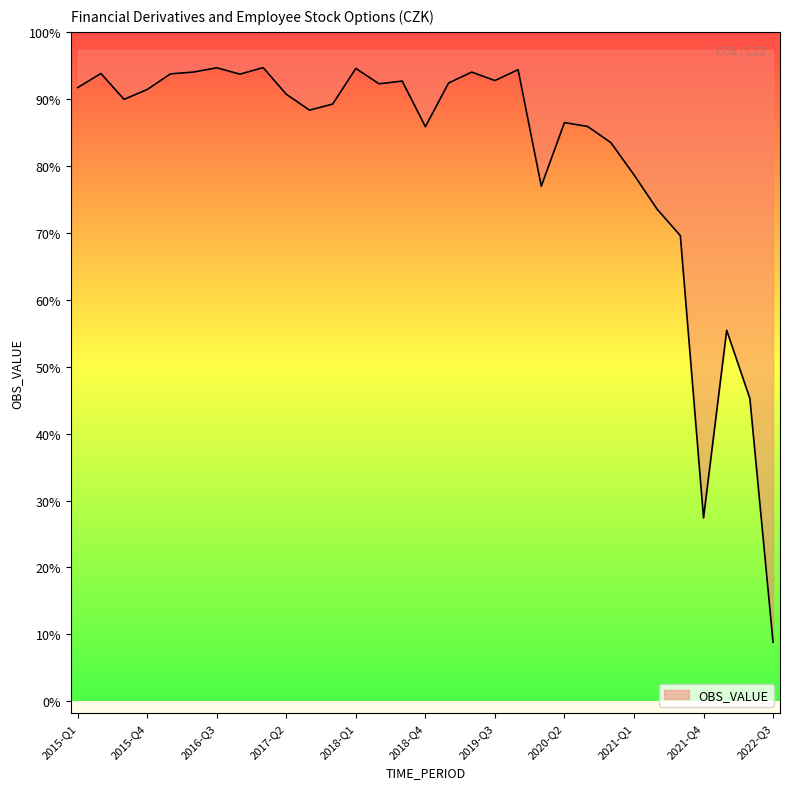

Does the chart have visible grid lines?

No